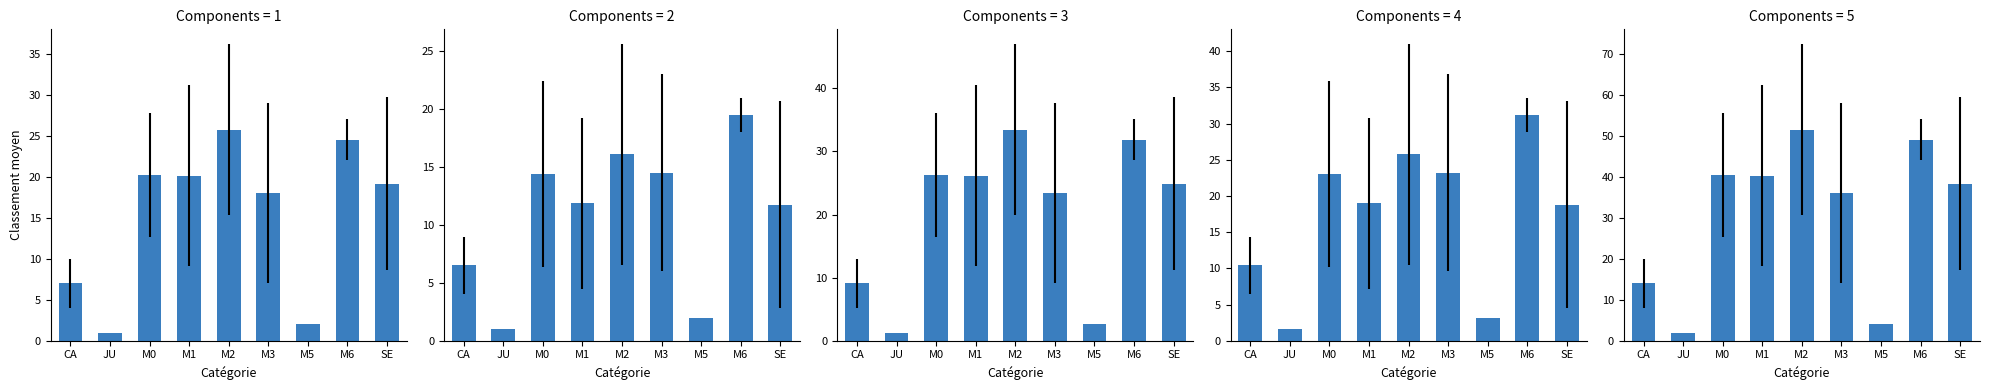

Is it true that par Sexe equals 11.9 at M1?

True